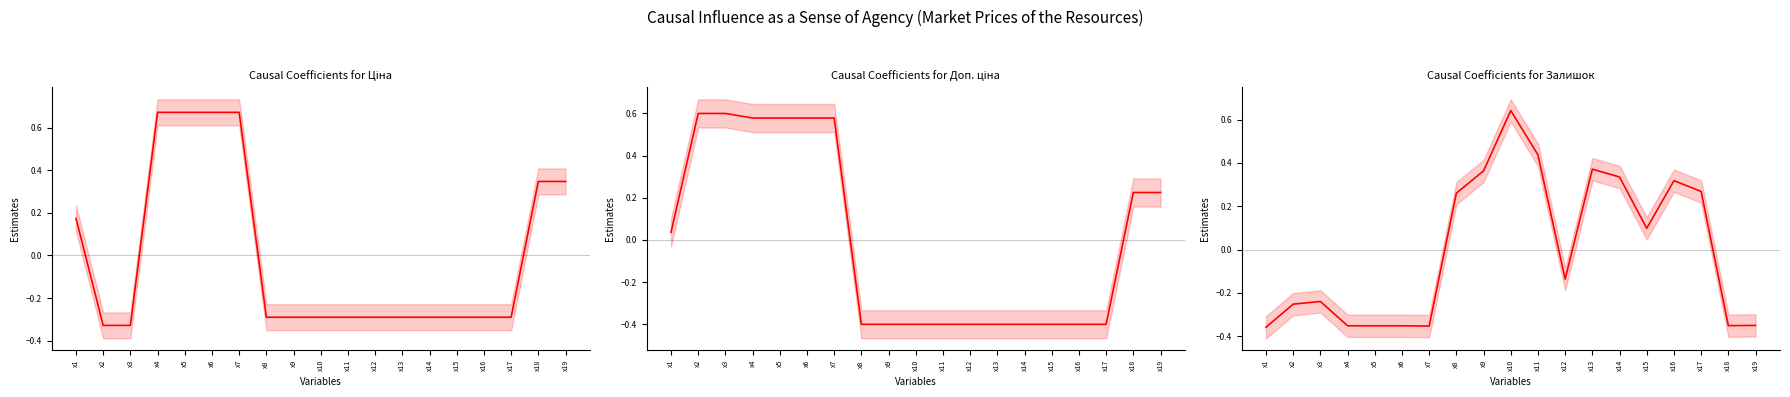

Rank the series by their maximum value, from highest to lowest.

Ціна, Залишок, Доп. ціна